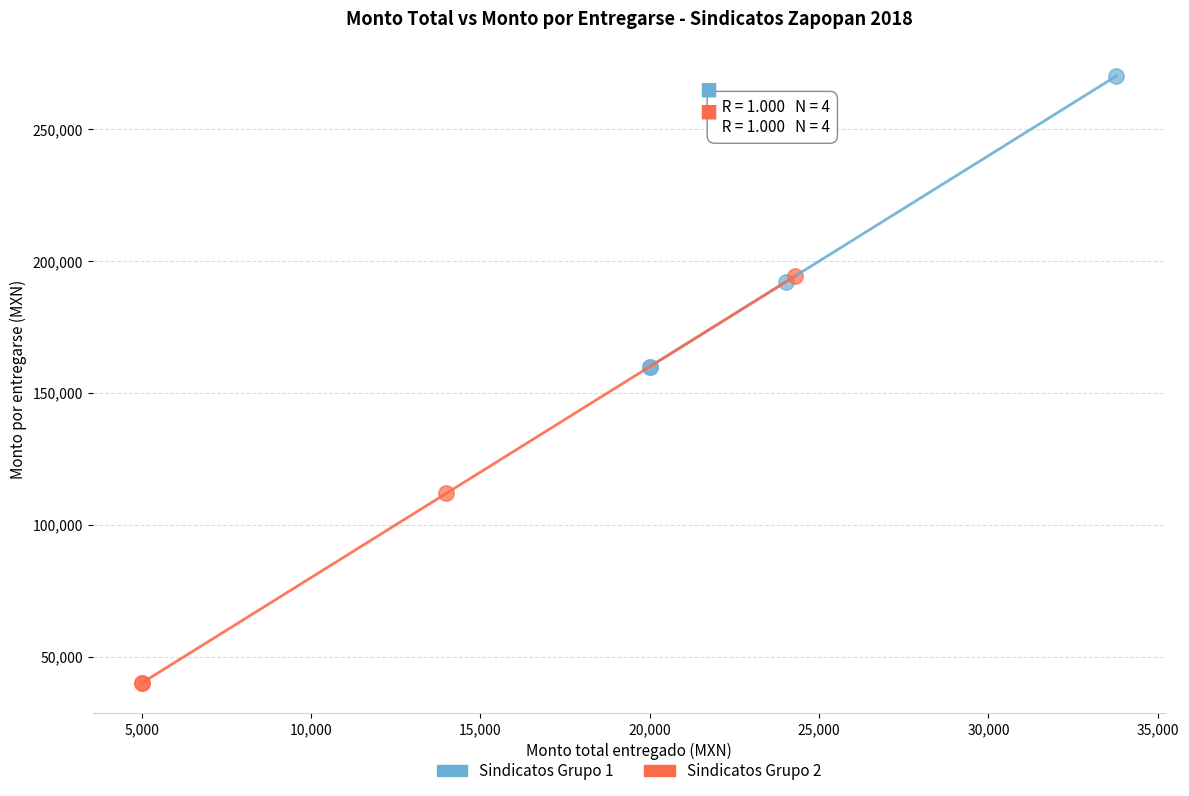

Which series reaches the minimum Y coordinate?

Sindicatos Grupo 2